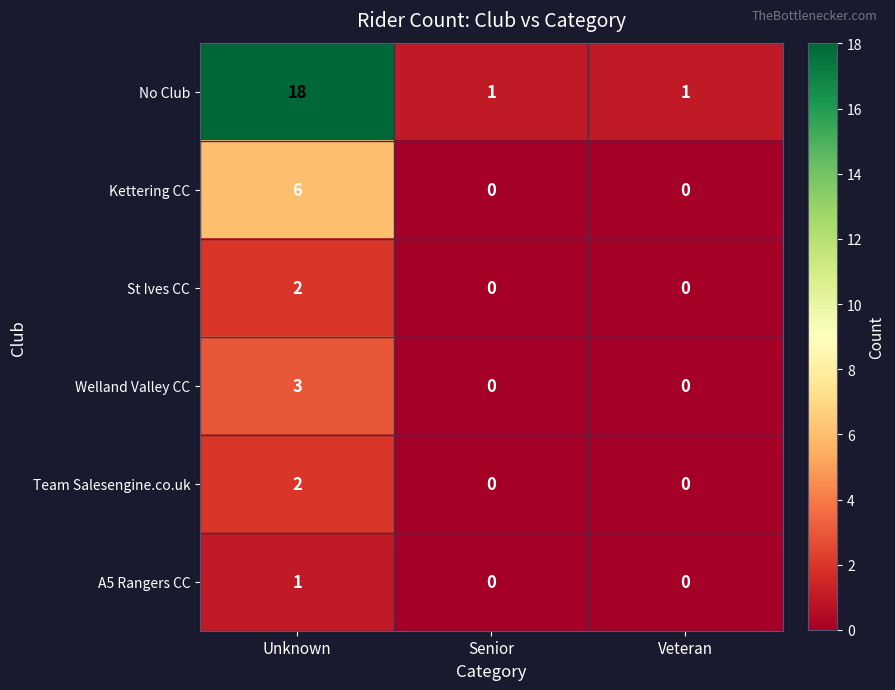

How many series are shown in this chart?

6